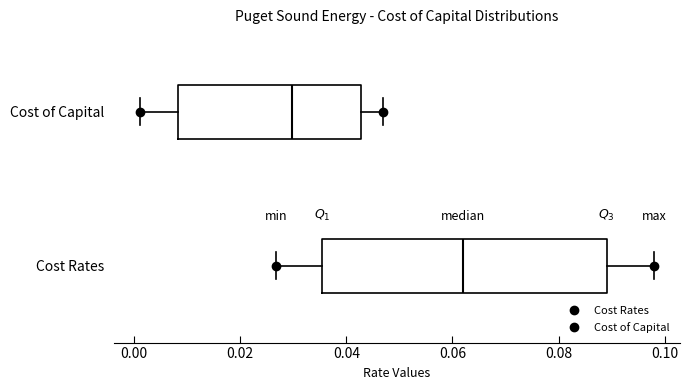

Reading bottom to top, read every box against the x-axis: the position of its median line, the range the box covers, and the ends of its whiskers. The values are not printed on the chart, so give them approximately, as read against the axis.

Cost Rates: median 0.062, box 0.036 to 0.090, whiskers 0.026 to 0.098
Cost of Capital: median 0.030, box 0.008 to 0.042, whiskers 0.002 to 0.048